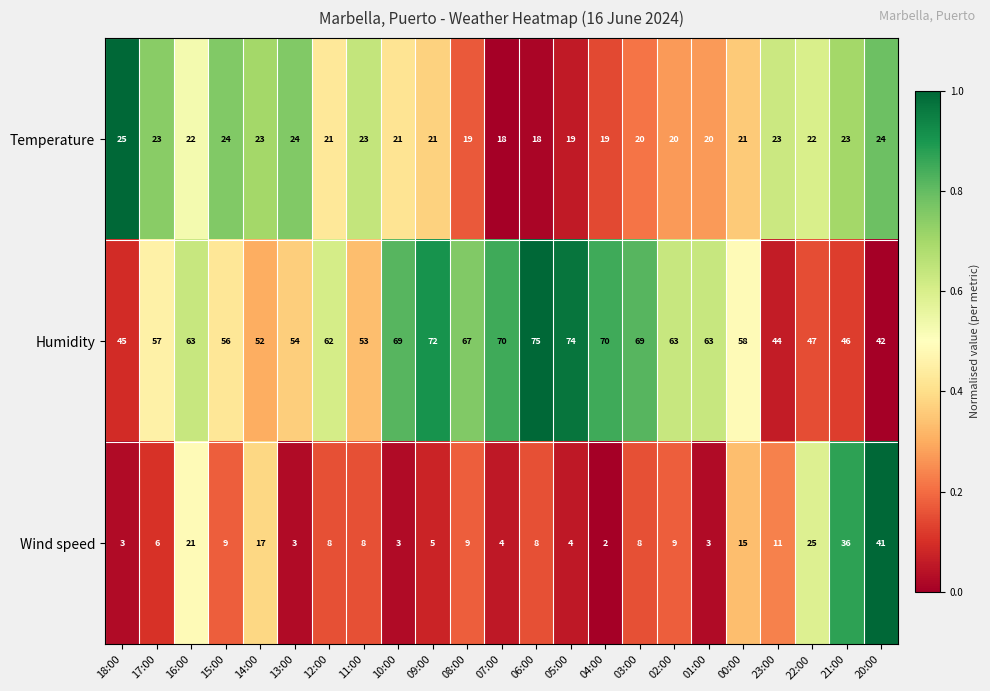

What is the highest value of the Wind speed series?

41